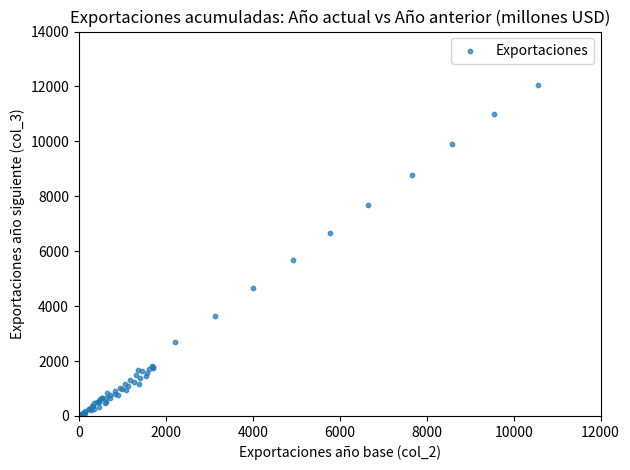

What Y value in the scatter plot is closest to 6025?

5683.3